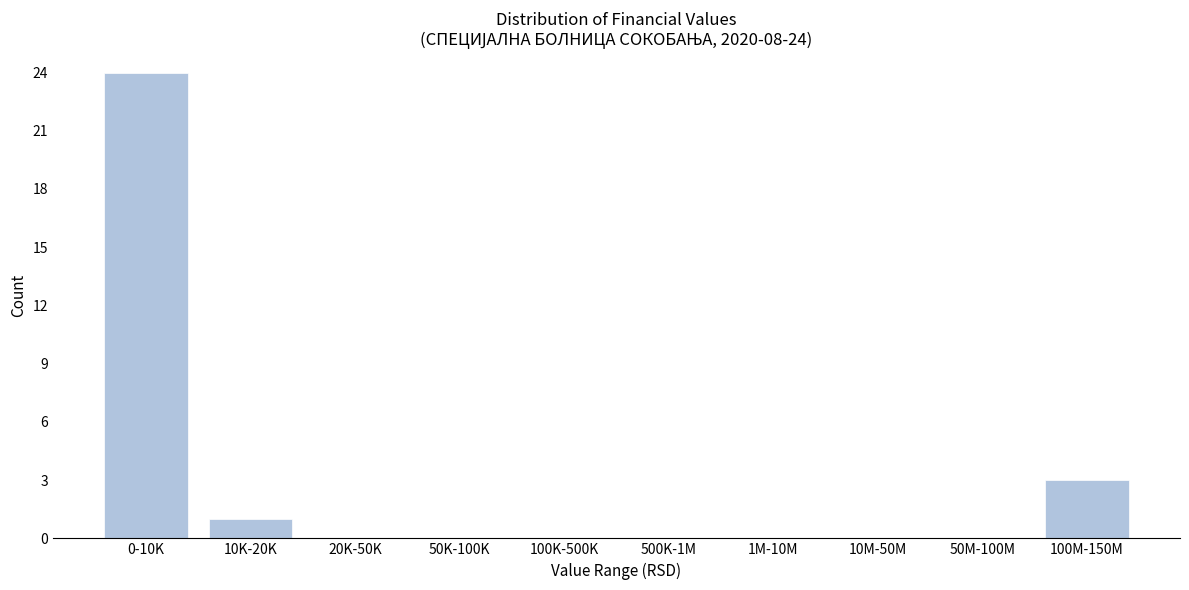

Reading left to right, list all the values displayed in this chart.

0-10K=24	10K-20K=1	20K-50K=0	50K-100K=0	100K-500K=0	500K-1M=0	1M-10M=0	10M-50M=0	50M-100M=0	100M-150M=3